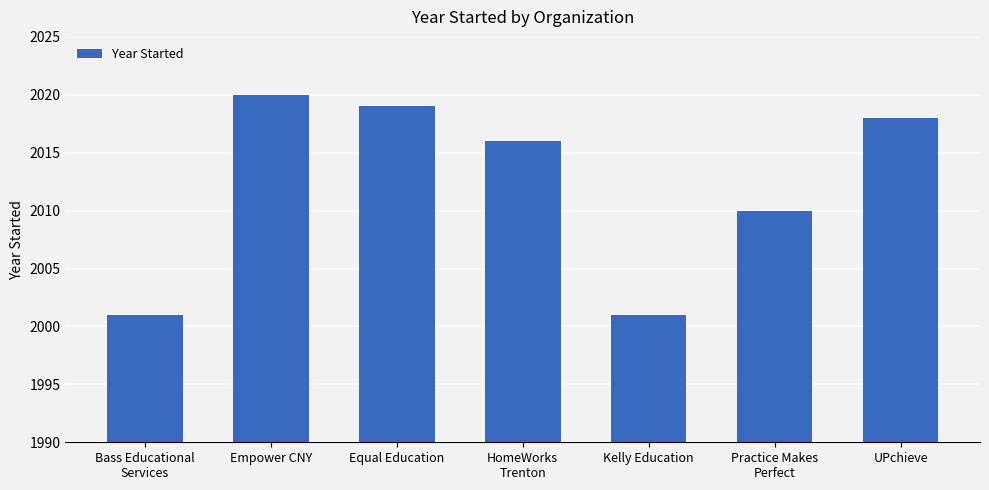

What is the sum of all values?

14085